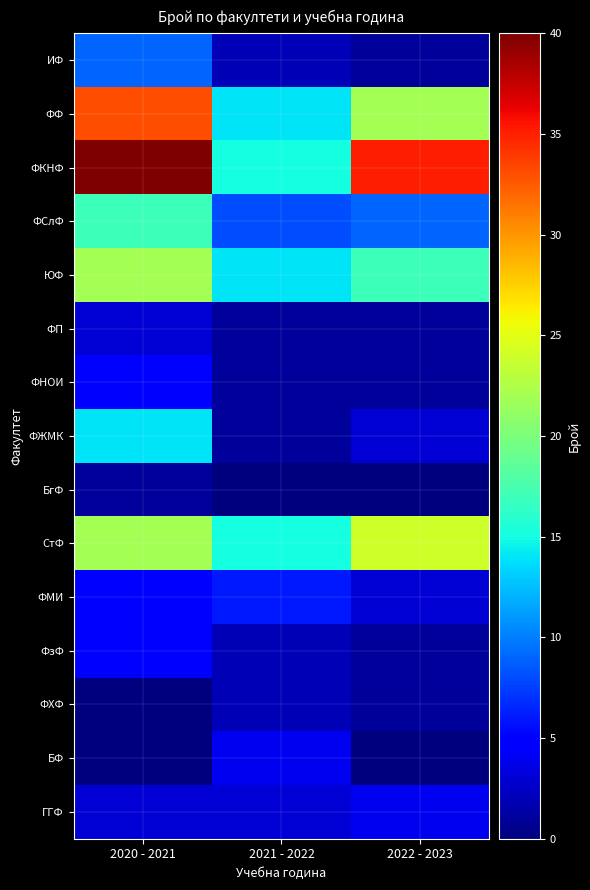

What is the total value across all series at 2020 - 2021?

179